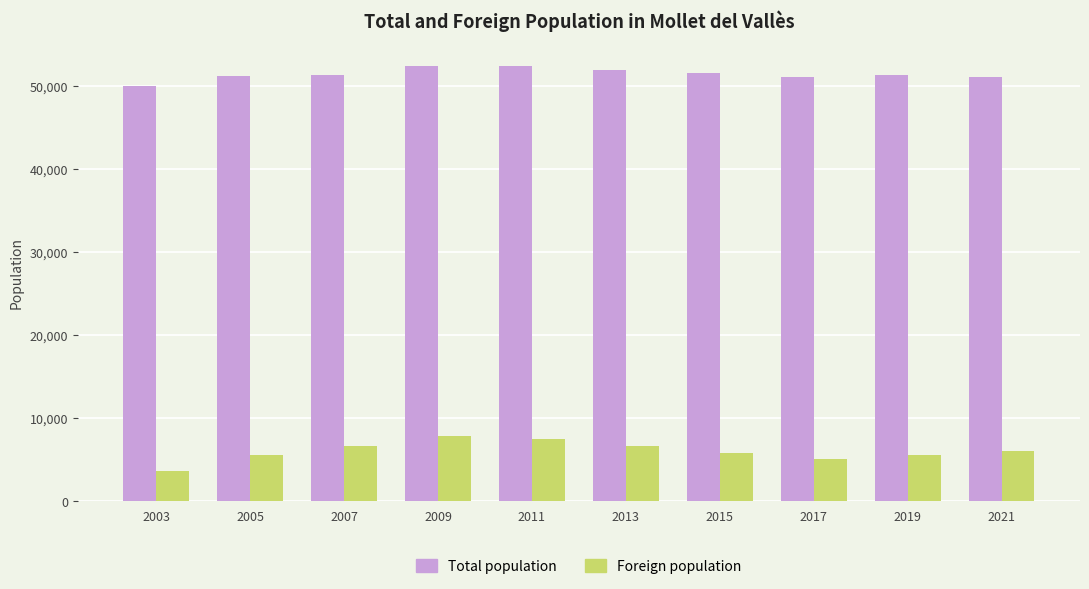

At which category does the chart reach its minimum across all series?

2003